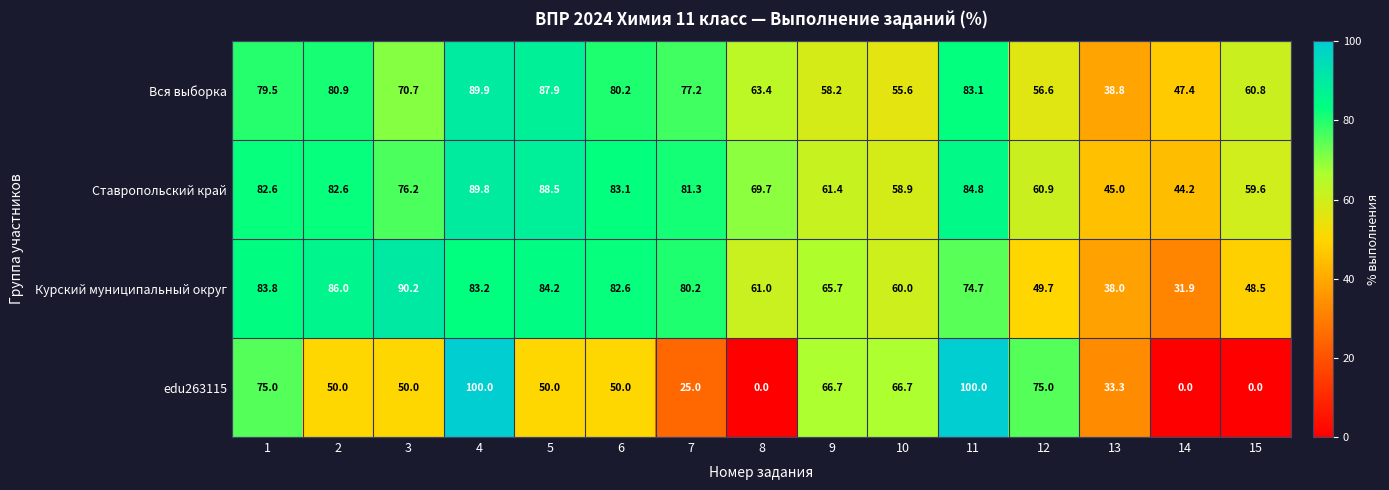

Which series changed the most between 12 and 13?

edu263115